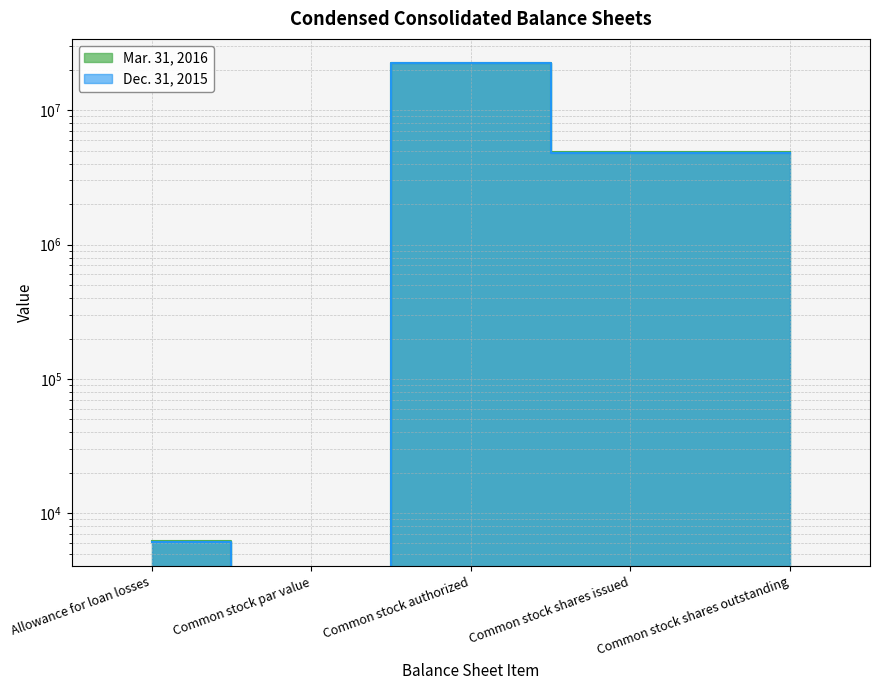

Reading left to right, transcribe all the data shown in this chart.

Mar. 31, 2016: Allowance for loan losses=6198	Common stock par value=0	Common stock authorized=22500000	Common stock shares issued=4852875	Common stock shares outstanding=4852875
Dec. 31, 2015: Allowance for loan losses=6078	Common stock par value=0	Common stock authorized=22500000	Common stock shares issued=4835432	Common stock shares outstanding=4835432